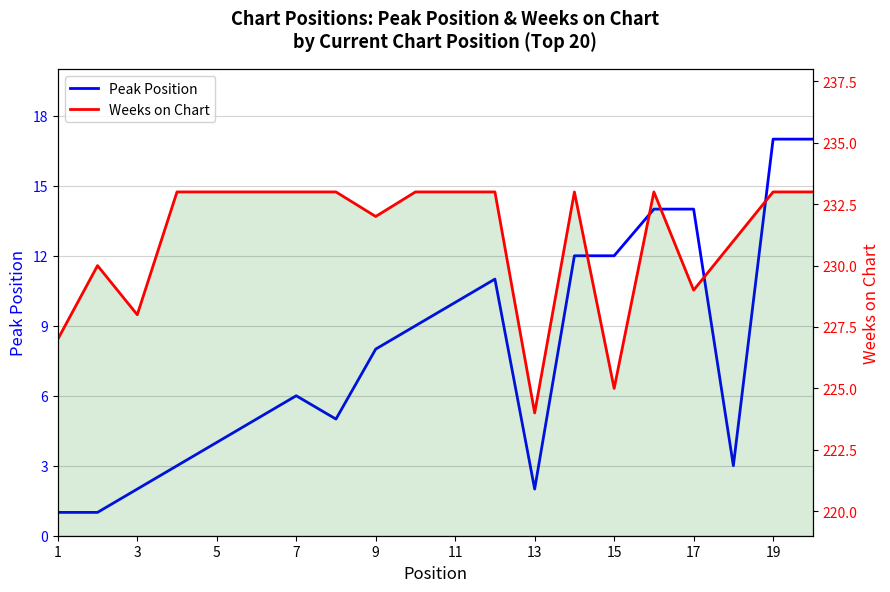

How many lines are shown in the chart?

2